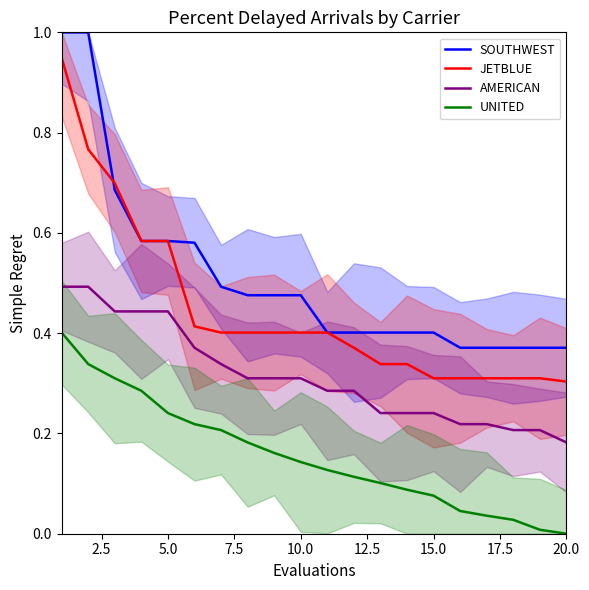

True or false: SOUTHWEST and UNITED intersect in this chart.

False